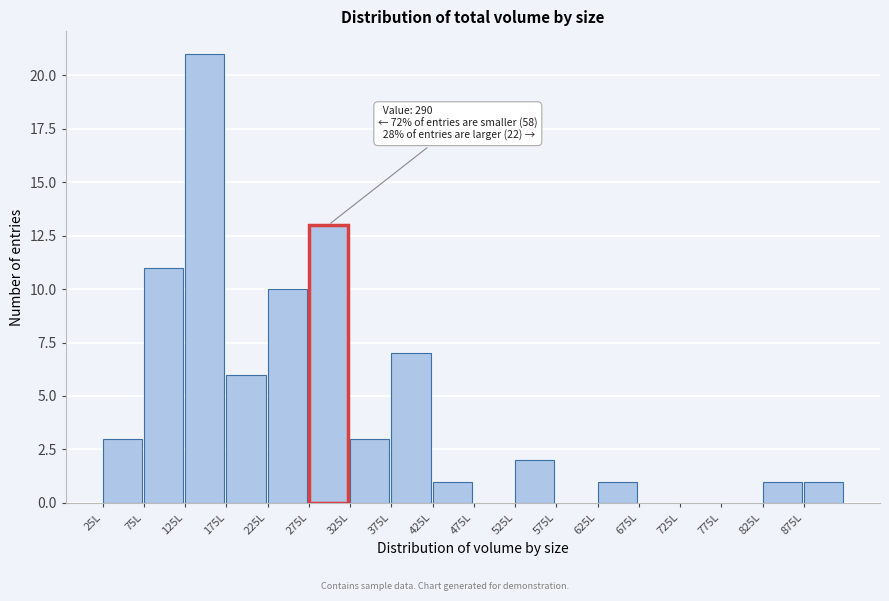

Over which range of the x-axis is the bar tallest?

125 to 175